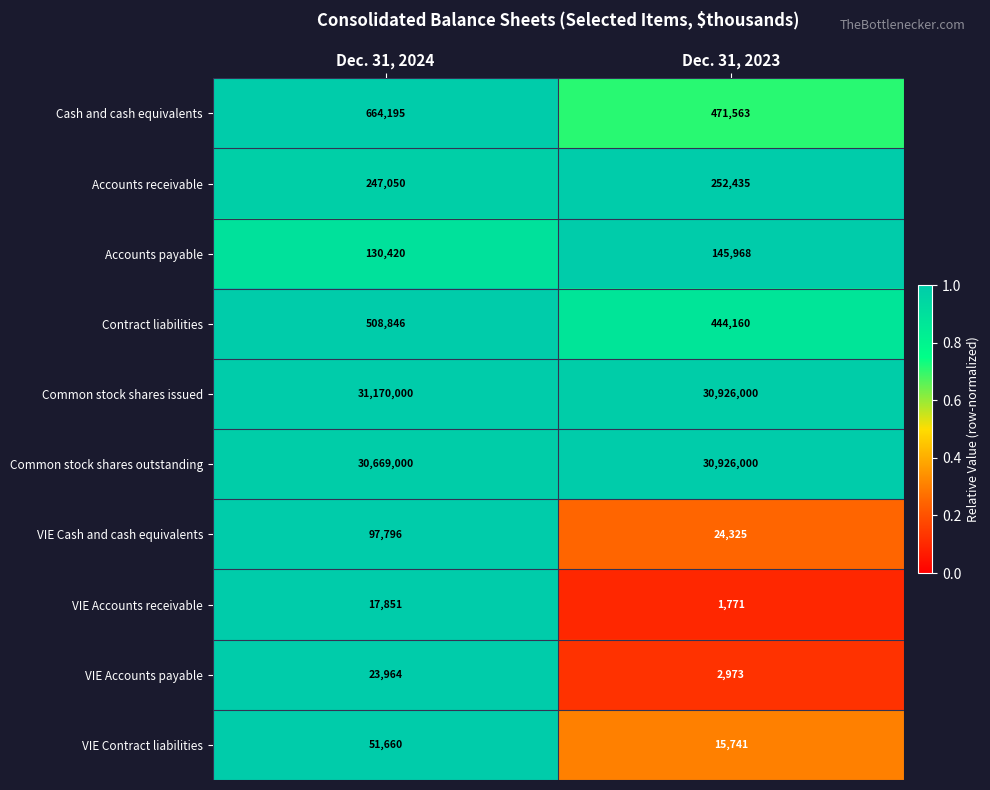

Reading left to right, transcribe all the data shown in this chart.

Cash and cash equivalents: 664195	471563
Accounts receivable: 247050	252435
Accounts payable: 130420	145968
Contract liabilities: 508846	444160
Common stock shares issued: 31170000	30926000
Common stock shares outstanding: 30669000	30926000
VIE Cash and cash equivalents: 97796	24325
VIE Accounts receivable: 17851	1771
VIE Accounts payable: 23964	2973
VIE Contract liabilities: 51660	15741